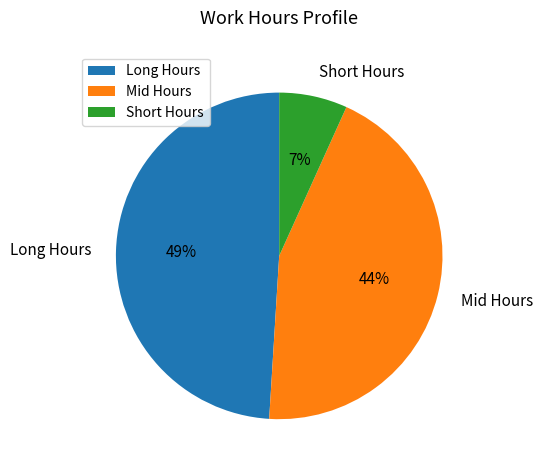

Count the number of slices in the pie.

3